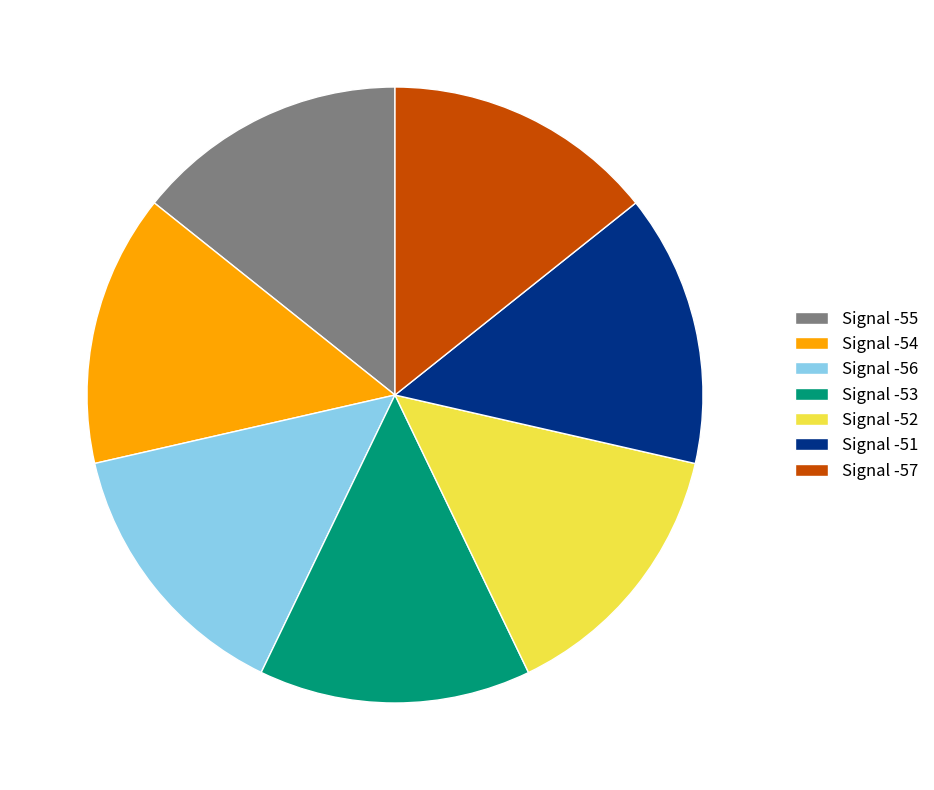

Approximately how many times larger is the value at Signal -56 compared to Signal -55?

1.0